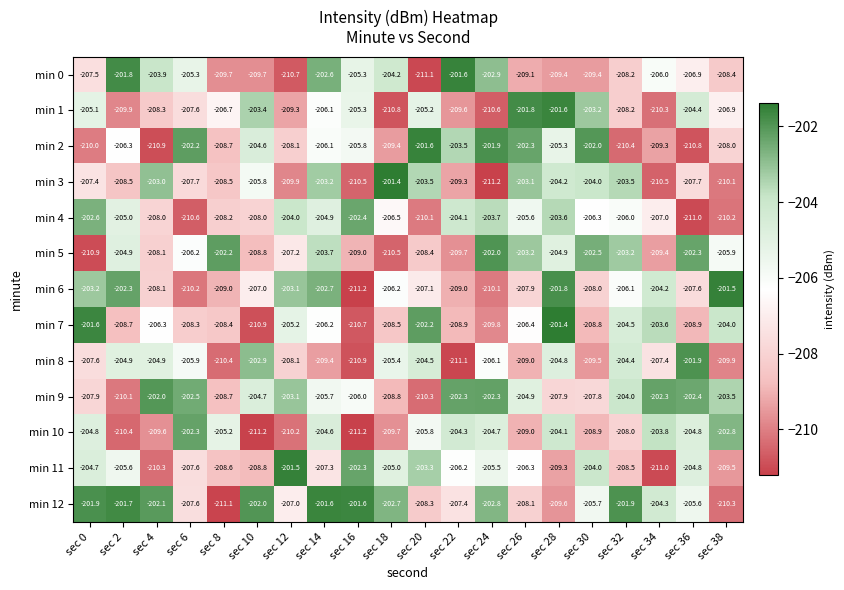

What is the difference between the highest and lowest values at sec 16?

9.6